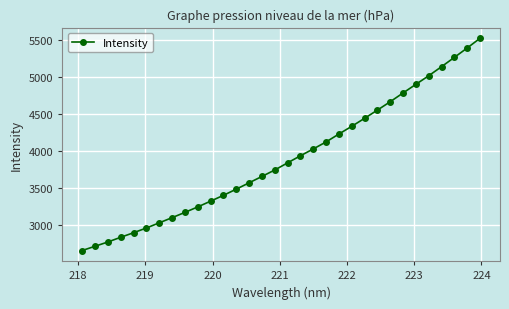

What is the greatest value displayed?

5522.4